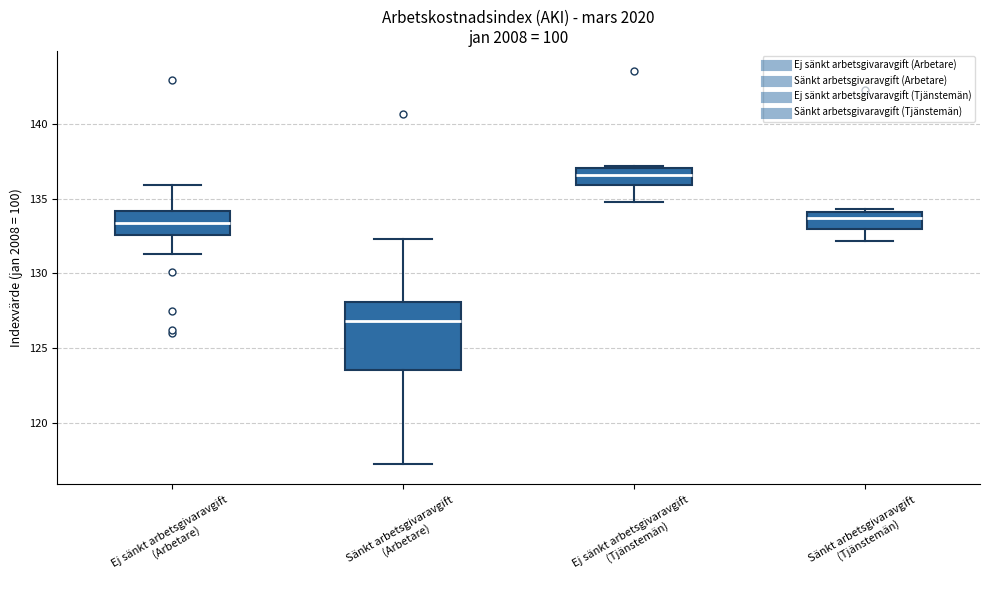

Reading left to right, transcribe this box plot: for each box, give where its median line is, the range the box spans, and where its two whiskers end, as read against the y-axis. The values are not printed on the chart, so give them approximately, as read against the axis.

Ej sänkt arbetsgivaravgift (Arbetare): median 133.5, box 132.5 to 134.0, whiskers 131.5 to 136.0
Sänkt arbetsgivaravgift (Arbetare): median 127.0, box 123.5 to 128.0, whiskers 117.0 to 132.5
Ej sänkt arbetsgivaravgift (Tjänstemän): median 136.5, box 136.0 to 137.0, whiskers 135.0 to 137.0
Sänkt arbetsgivaravgift (Tjänstemän): median 133.5, box 133.0 to 134.0, whiskers 132.0 to 134.5